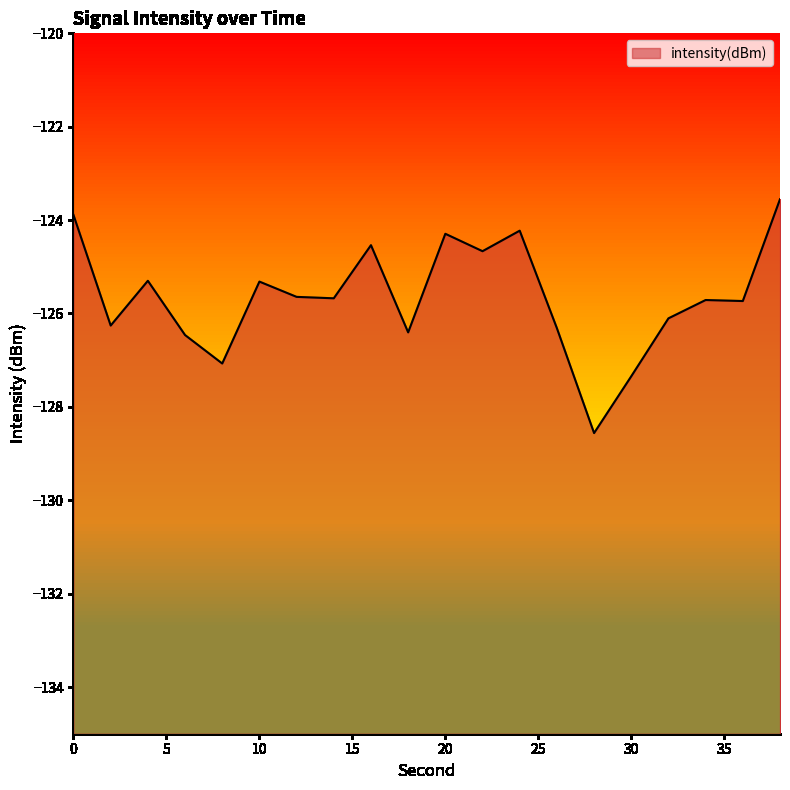

What is the value of the 9th point from the left?

-124.5